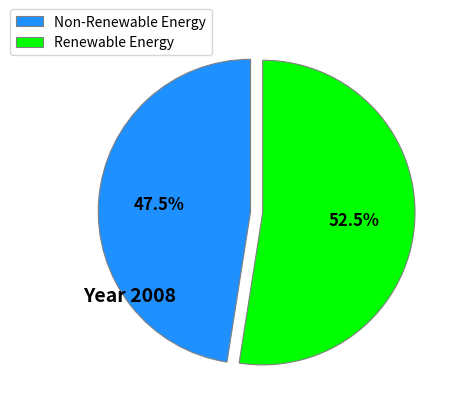

What is the ratio of the value at Renewable Energy to the value at Non-Renewable Energy?

1.1